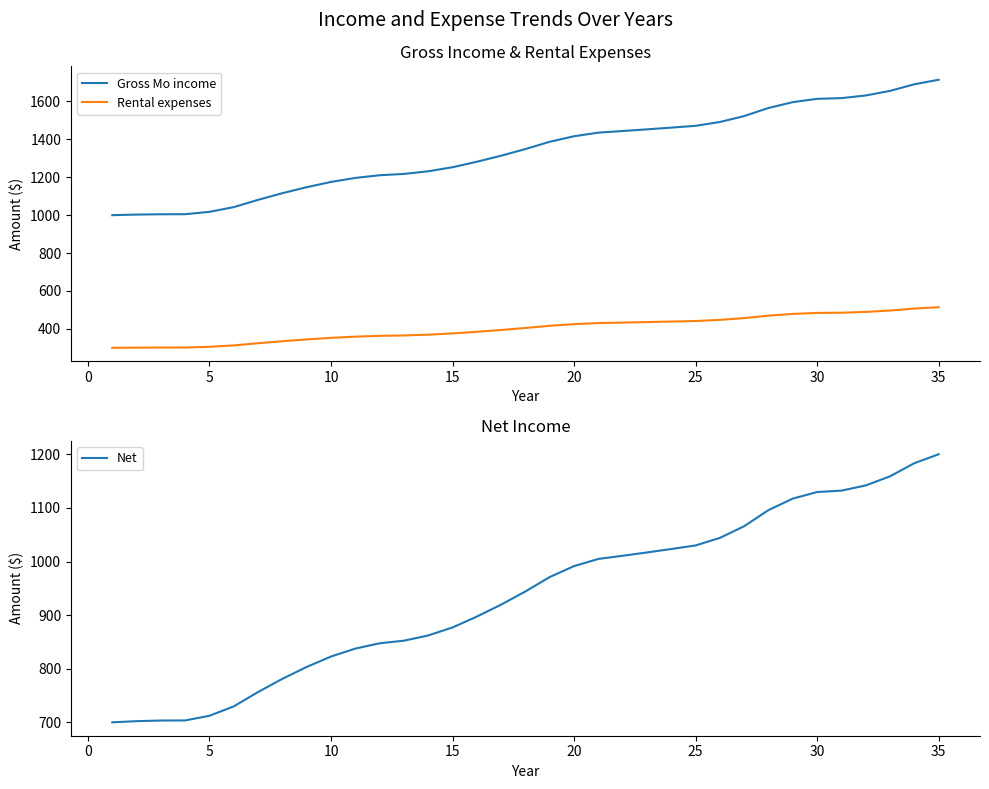

True or false: Rental expenses and Gross Mo income intersect in this chart.

False